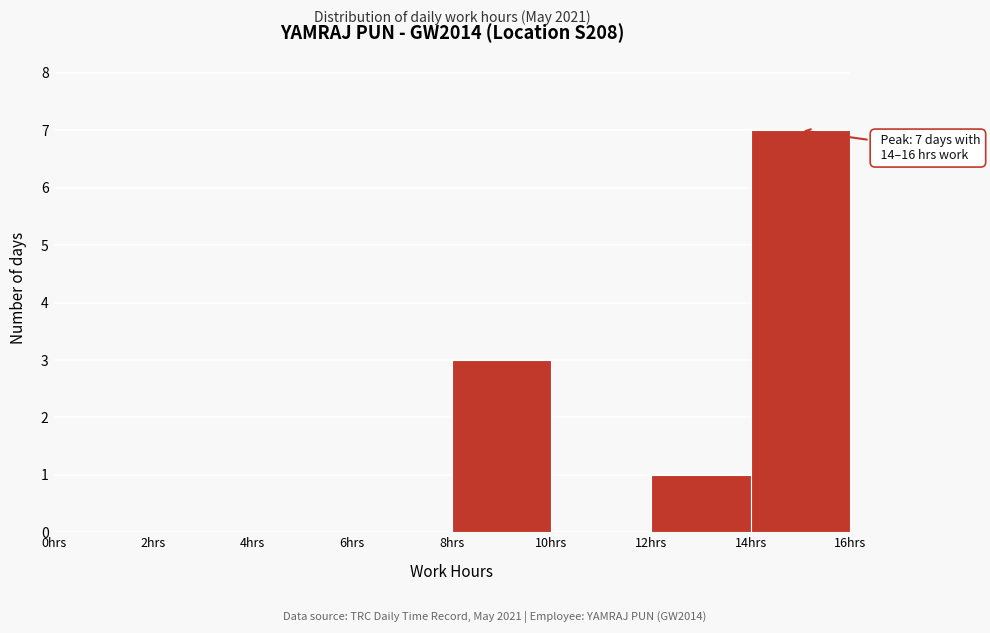

Which range on the x-axis has the tallest bar?

14 to 16